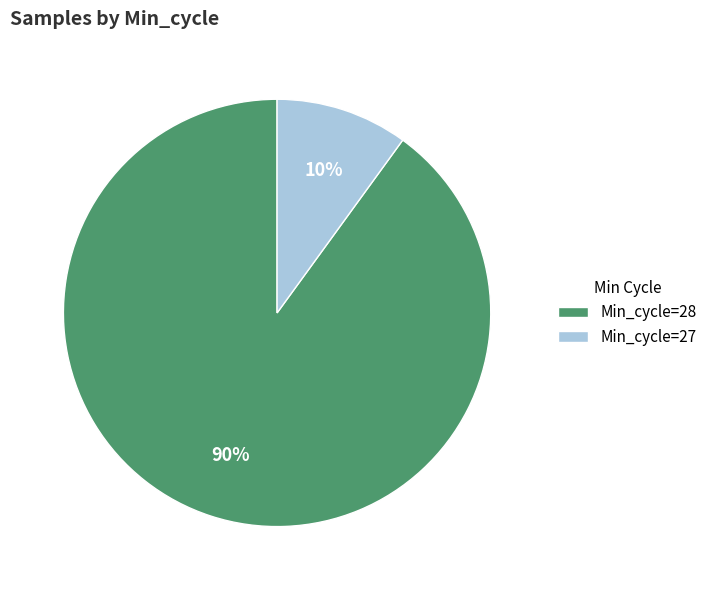

Which category accounts for the majority?

Min_cycle=28